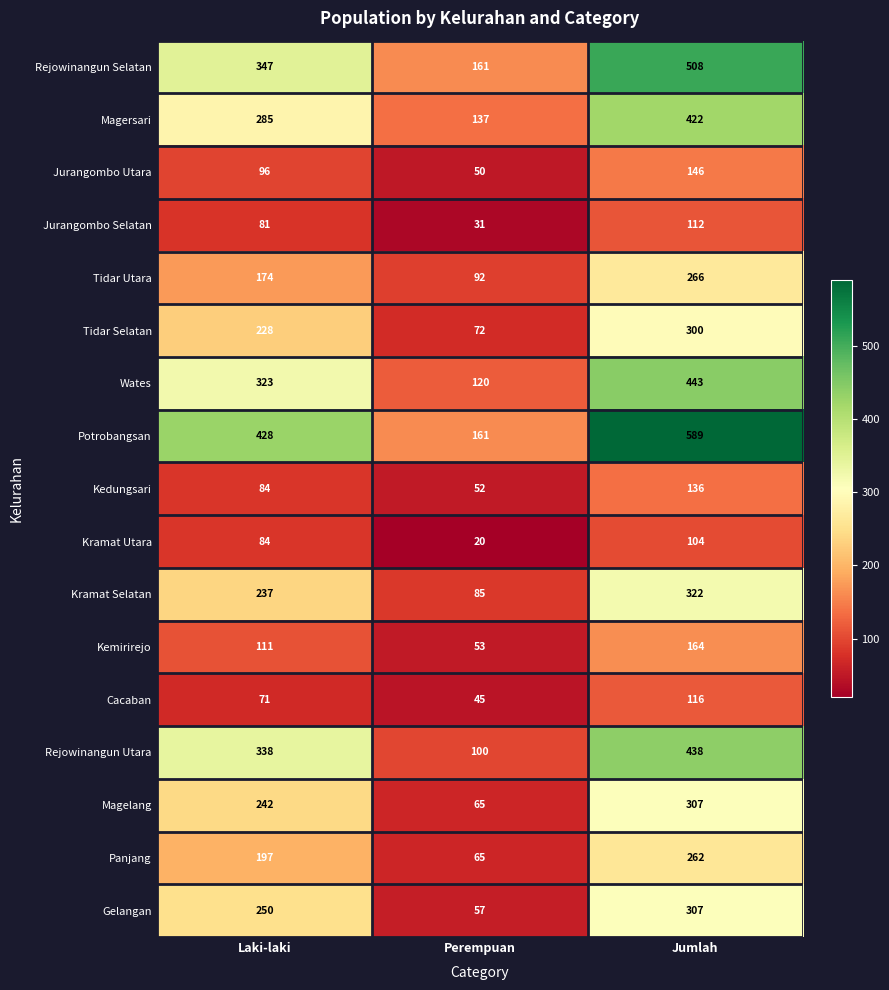

What is the difference between the maximum and minimum values in the Tidar Utara series?

174